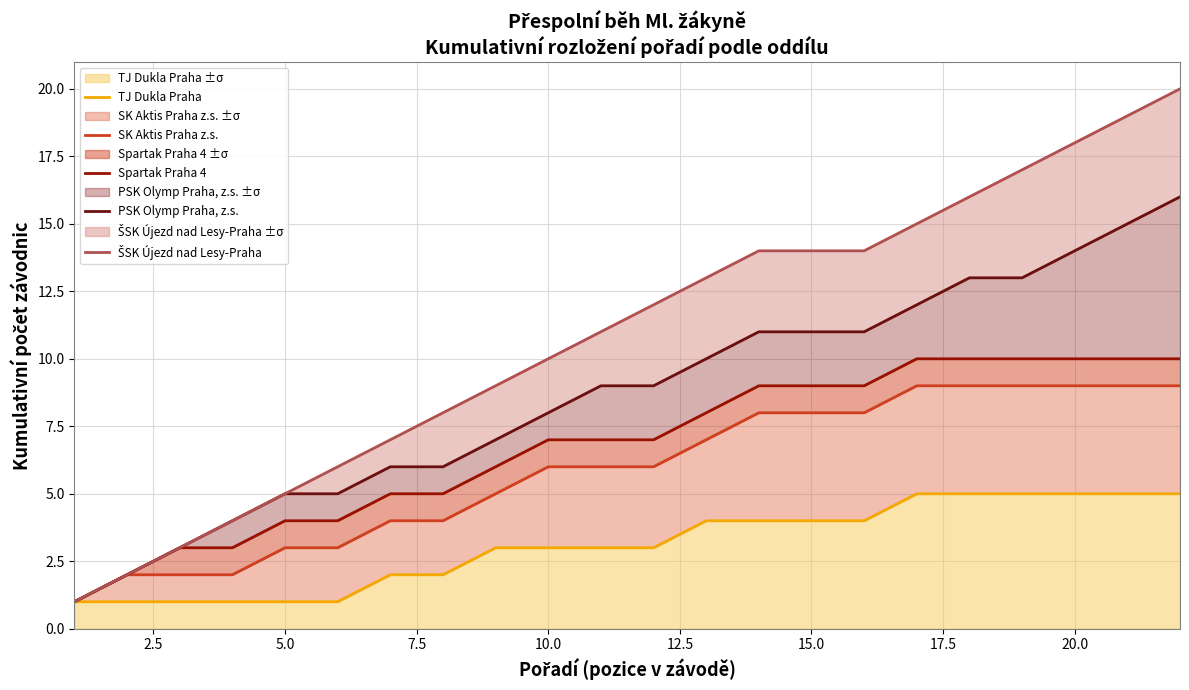

Rank the series at 20.0 from highest to lowest value.

ŠSK Újezd nad Lesy-Praha, PSK Olymp Praha, z.s., Spartak Praha 4, SK Aktis Praha z.s., TJ Dukla Praha